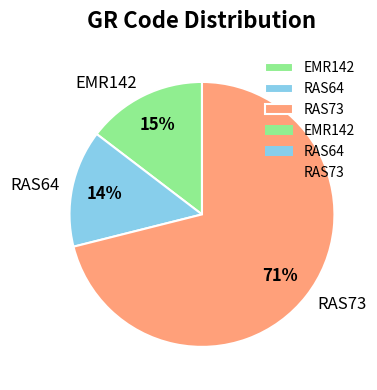

Between RAS73 and RAS64, which is larger?

RAS73